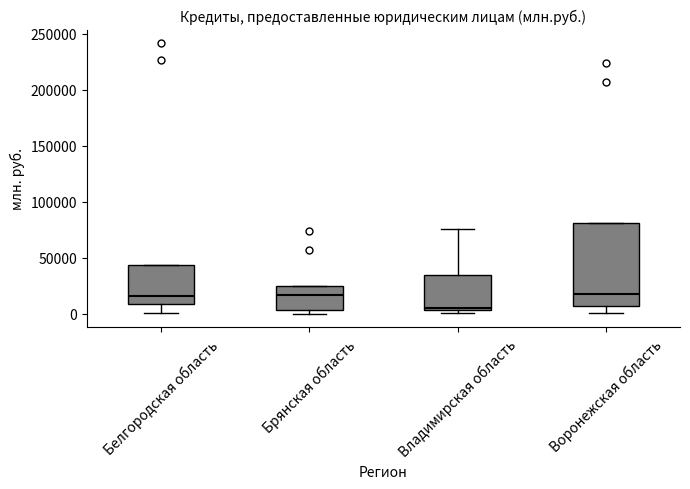

Reading left to right, transcribe this box plot: for each box, give where its median line is, the range the box spans, and where its two whiskers end, as read against the y-axis. The values are not printed on the chart, so give them approximately, as read against the axis.

Белгородская область: median 15000, box 10000 to 45000, whiskers 0 to 45000
Брянская область: median 15000, box 5000 to 25000, whiskers 0 to 25000
Владимирская область: median 5000 (just above the box's lower edge), box 5000 to 35000, whiskers 0 to 75000
Воронежская область: median 15000, box 5000 to 80000, whiskers 0 to 80000